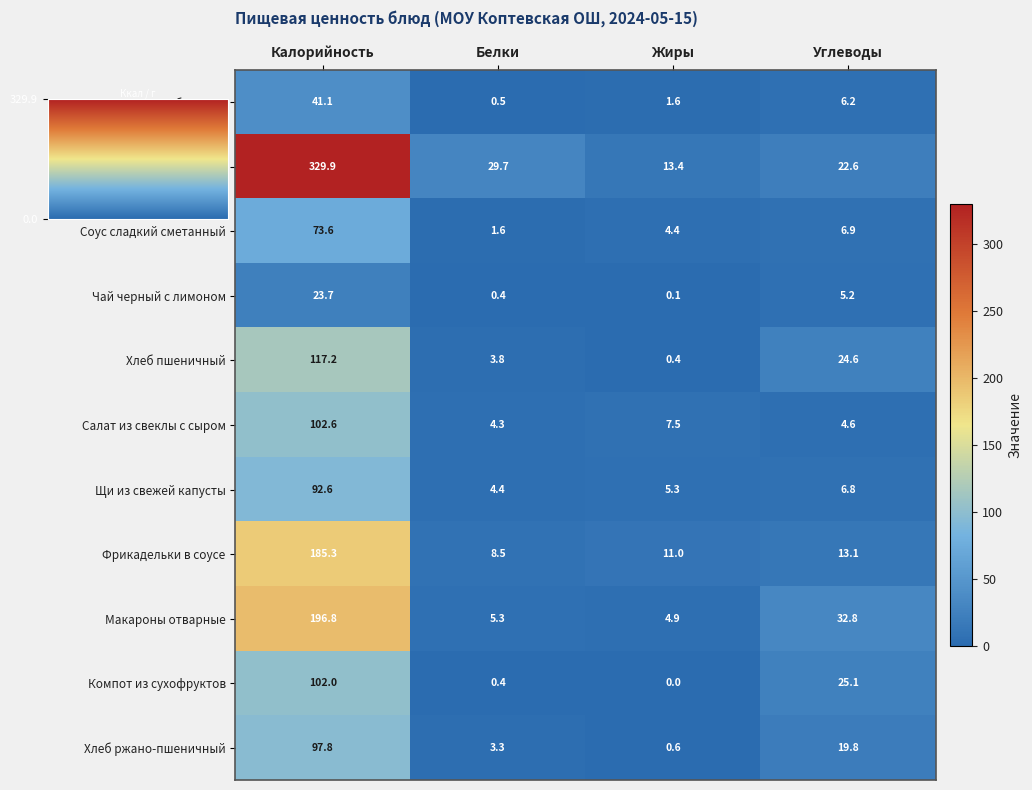

True or false: Соус сладкий сметанный has a value of 4.4 at Жиры.

True